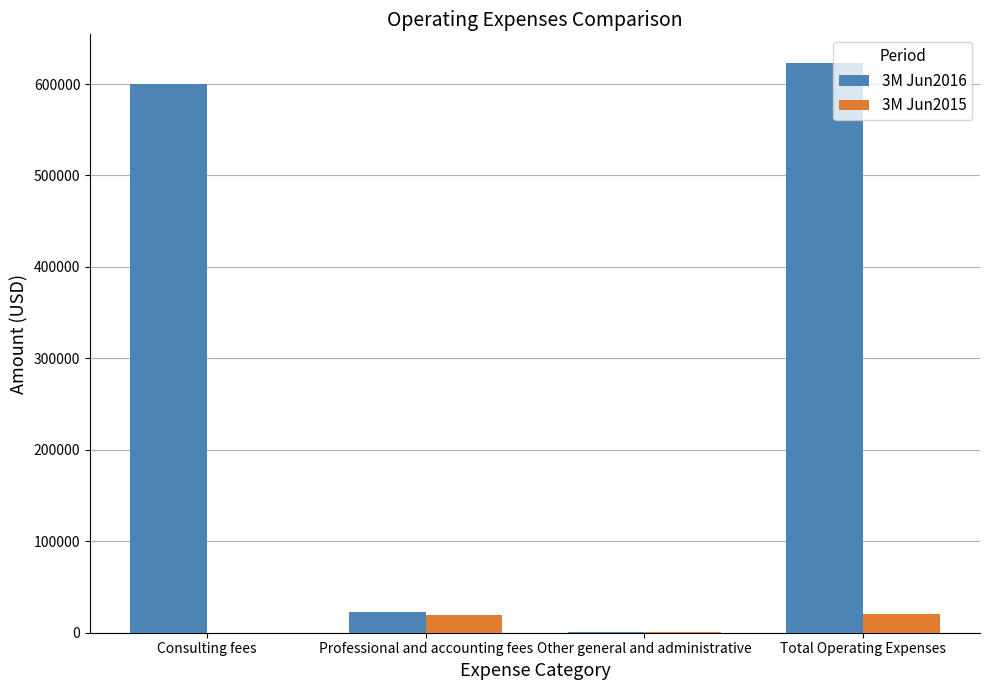

At which category is the sum across all series the highest?

Total Operating Expenses